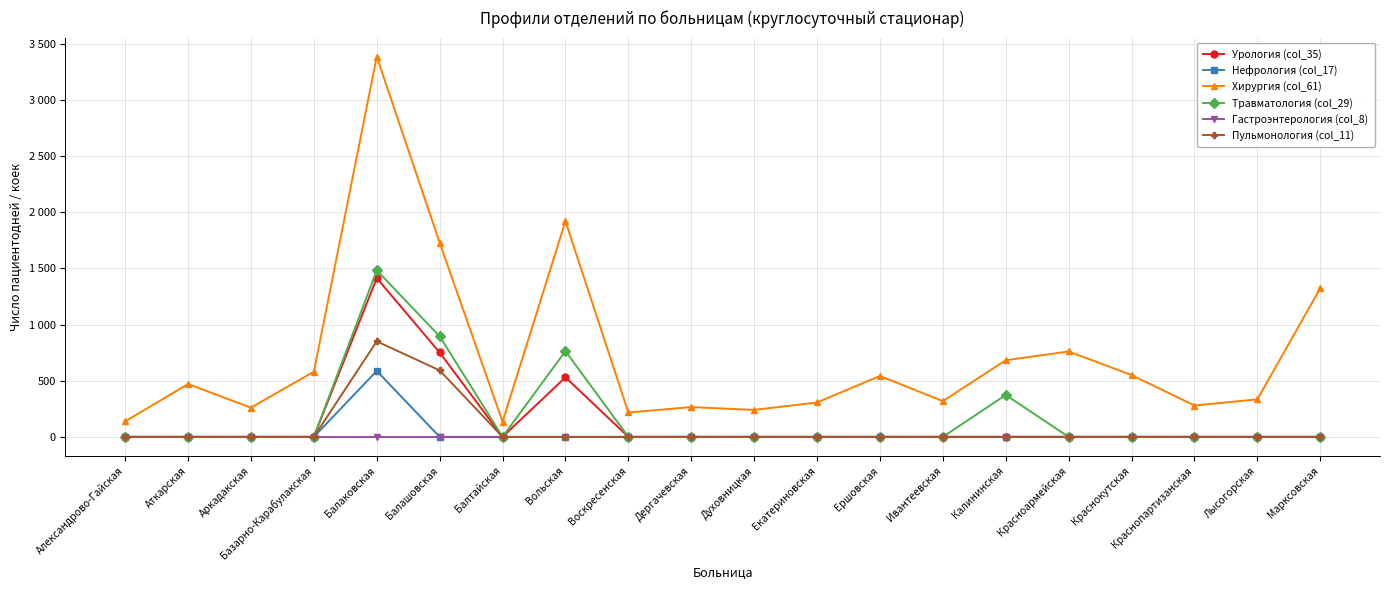

At Балаковская, list the series in order from smallest to largest.

Гастроэнтерология (col_8), Нефрология (col_17), Пульмонология (col_11), Урология (col_35), Травматология (col_29), Хирургия (col_61)